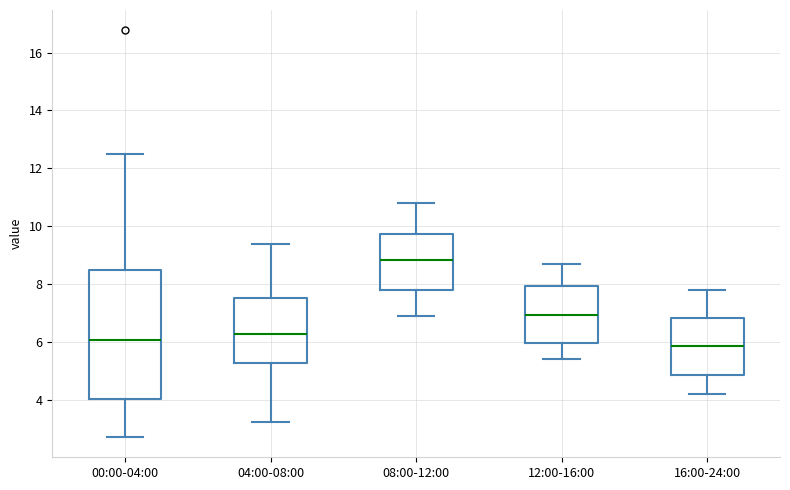

Where is the lower edge of the box for 08:00-12:00 on the y-axis? The values are not printed on the chart, so give them approximately, as read against the axis.

7.8